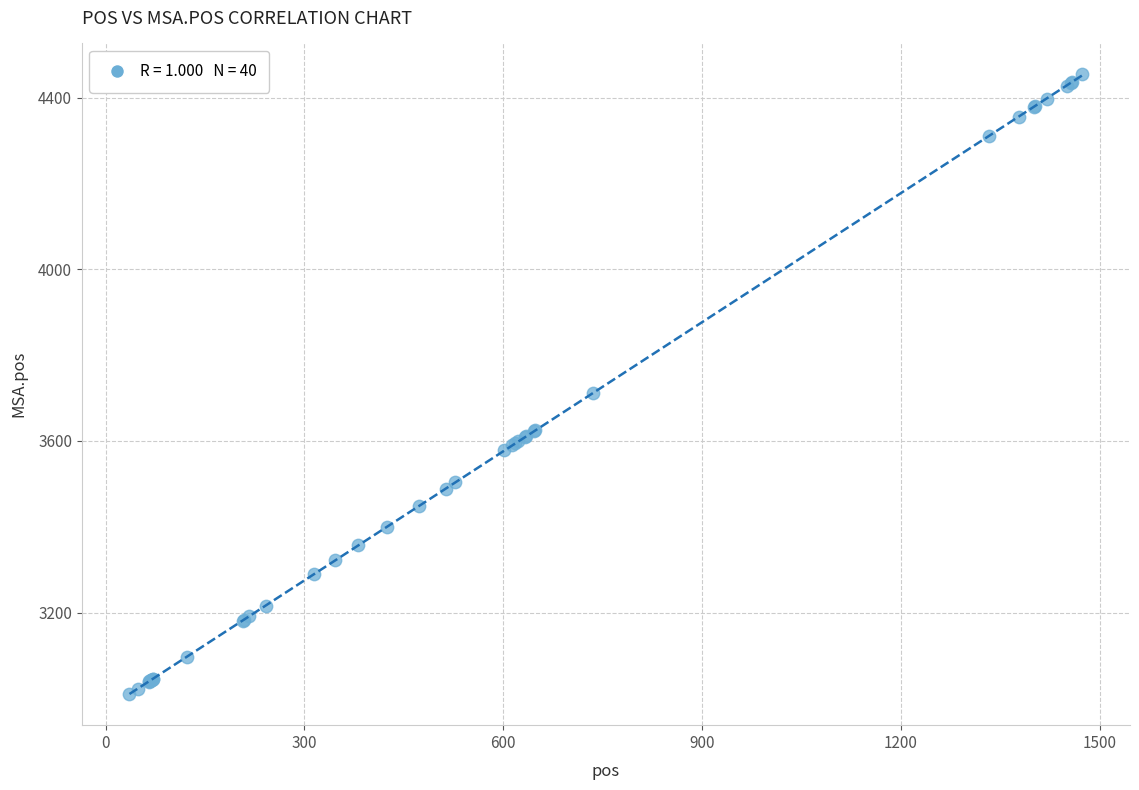

What Y value in the scatter plot is closest to 3732?

3712